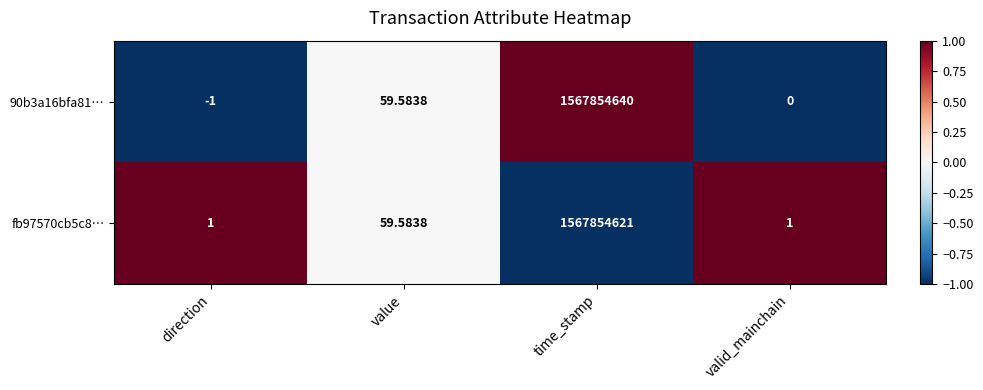

Rank the series by their average value, from lowest to highest.

fb97570cb5c8…, 90b3a16bfa81…